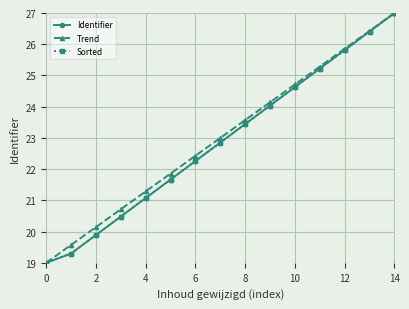

Which label corresponds to the largest value in the chart?

14